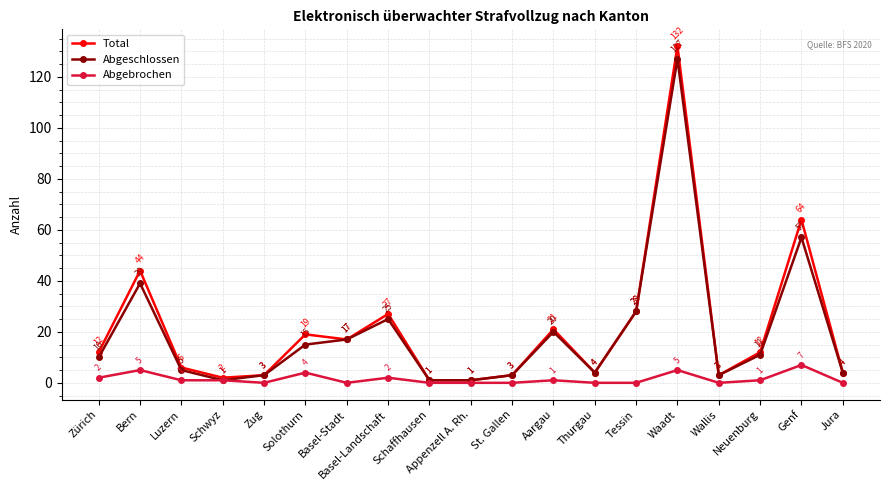

What position from the left is Wallis?

16